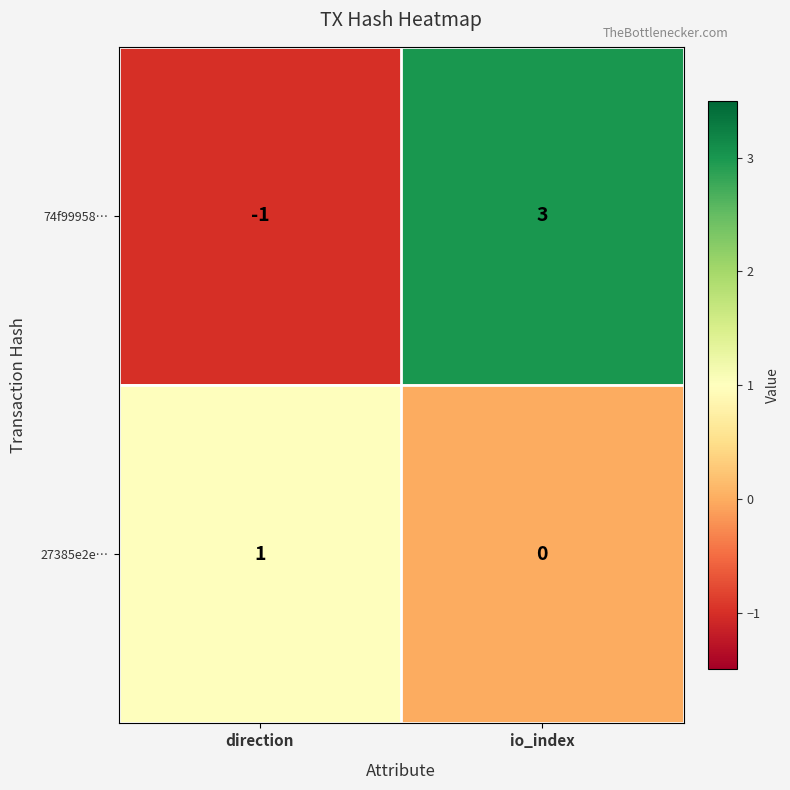

Which category has the lowest value in the 27385e2e… series?

io_index